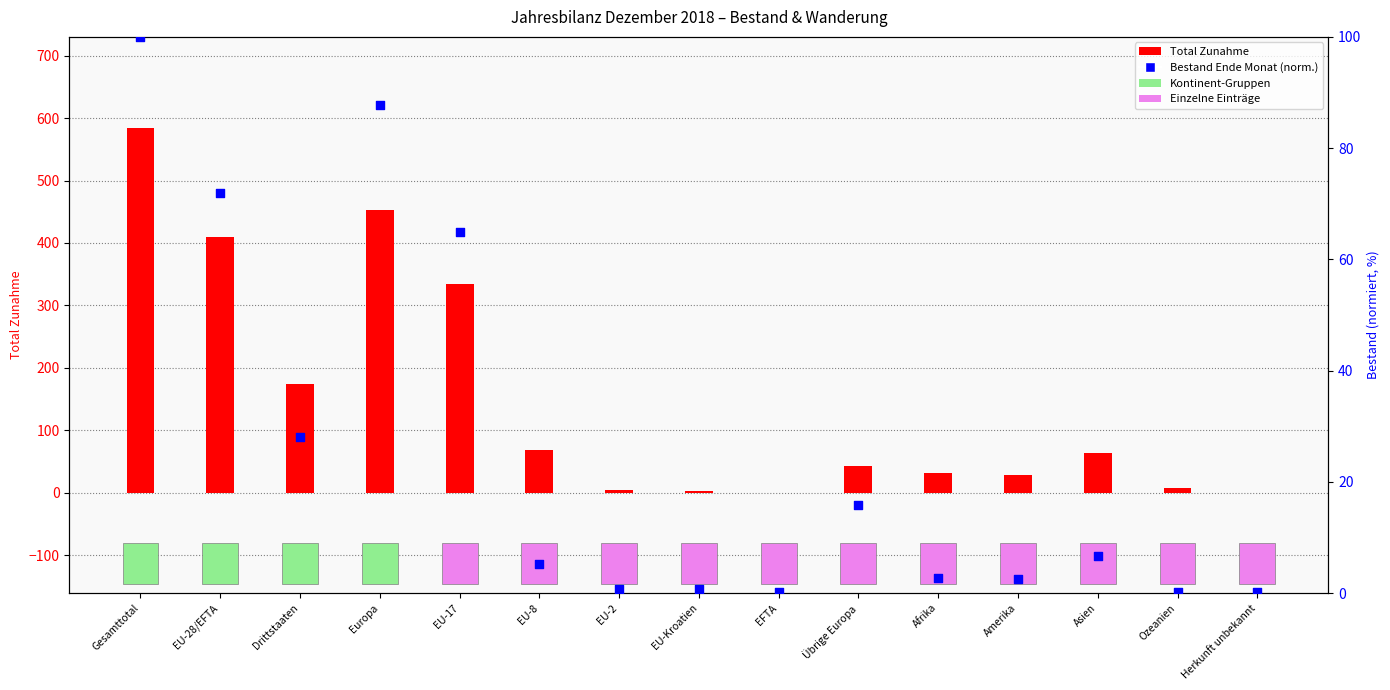

Which series reaches the maximum Y coordinate?

Total Zunahme